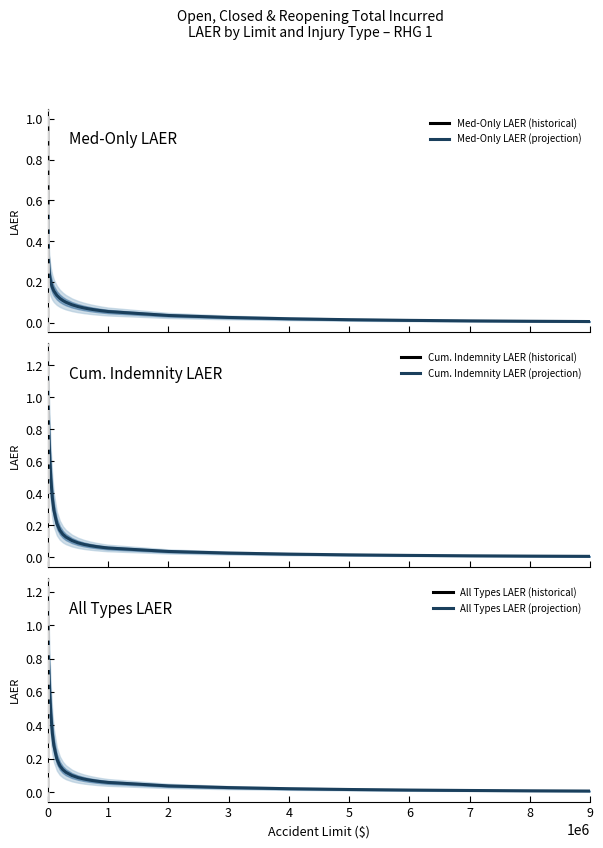

True or false: Med-Only LAER and Cum. Ind. LAER cross at least once.

False